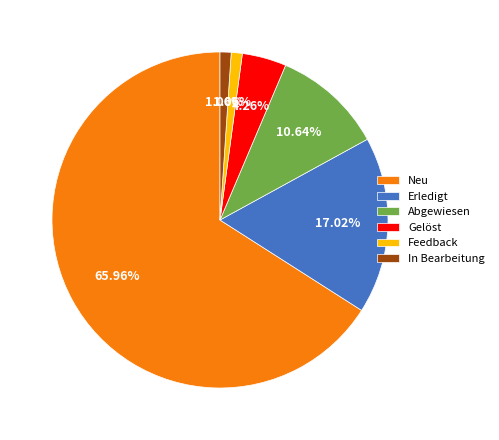

Which slice represents more than half of the pie?

Neu